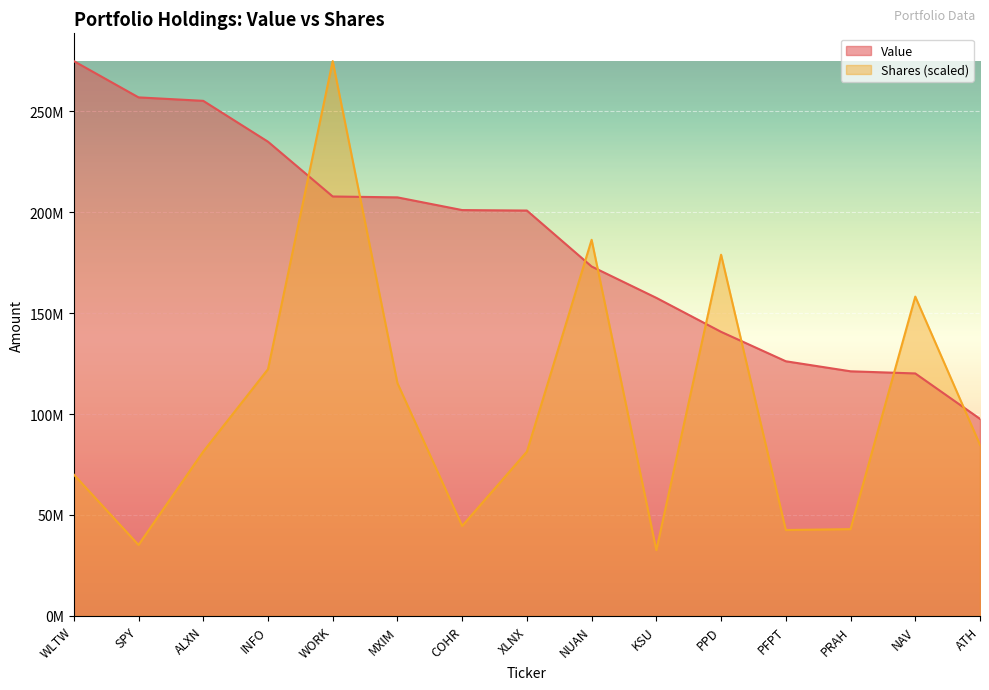

Reading left to right, what are all the values shown in this chart?

Value: WLTW=274814000.0	SPY=256836000.0	ALXN=255119000.0	INFO=234884000.0	WORK=207745000.0	MXIM=207302000.0	COHR=201013000.0	XLNX=200776000.0	NUAN=173061000.0	KSU=157526000.0	PPD=140699000.0	PFPT=126123000.0	PRAH=121154000.0	NAV=120096000.0	ATH=97592000.0
Shares or principal amount: WLTW=70014134.5	SPY=35161219.9	ALXN=81380702.0	INFO=122178441.3	WORK=274814000.0	MXIM=115302957.7	COHR=44562861.3	XLNX=81346009.6	NUAN=186291116.6	KSU=32576987.4	PPD=178894250.8	PFPT=42536051.3	PRAH=42974687.6	NAV=158154112.2	ATH=84727112.5